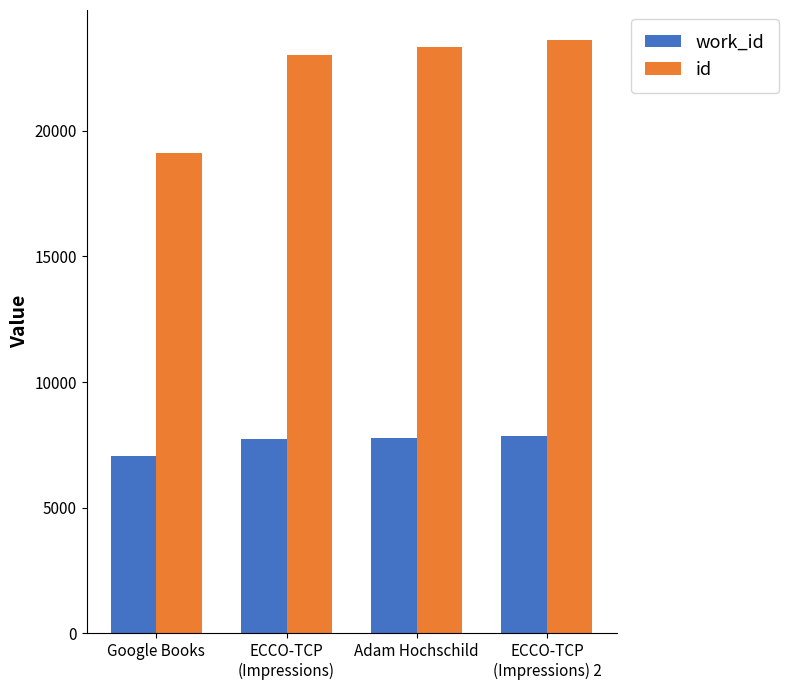

True or false: work_id has a value of 7782 at Adam Hochschild.

True